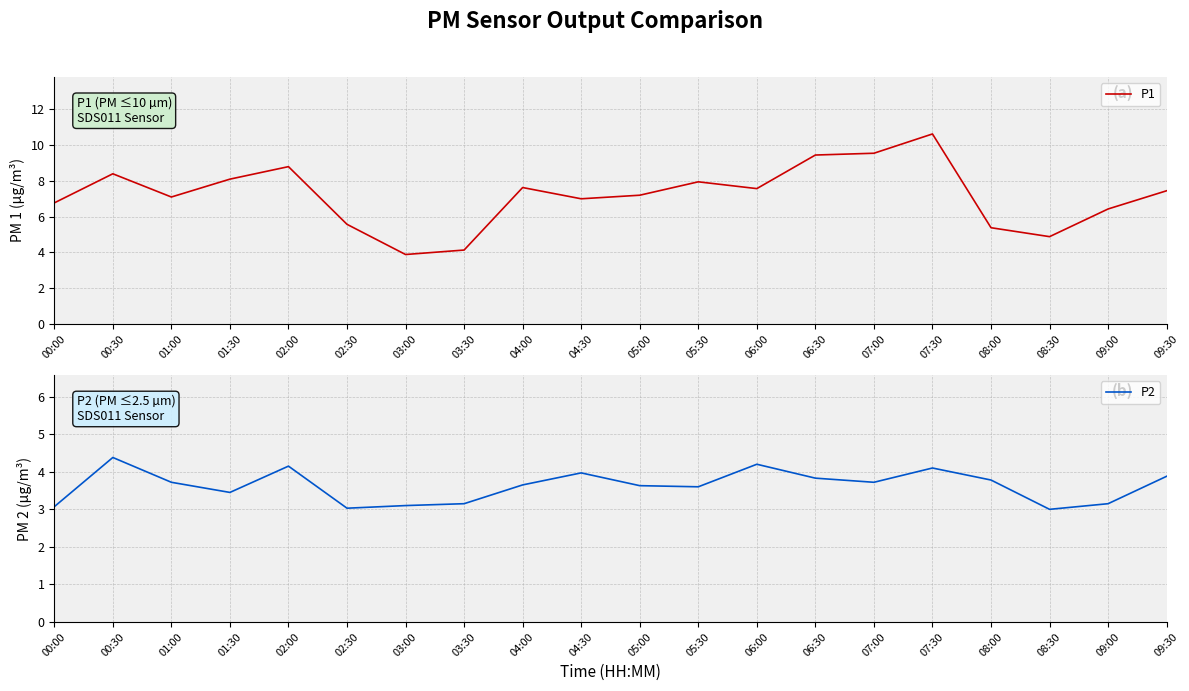

Rank the series by their average value, from highest to lowest.

P1, P2